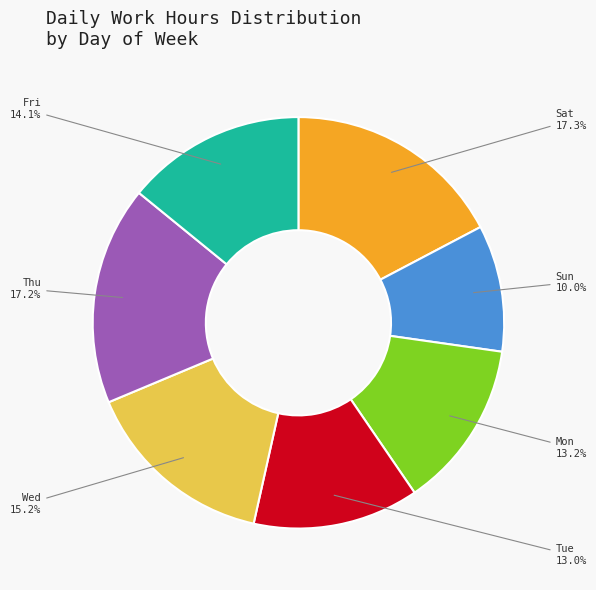

Does any single category account for the majority?

No